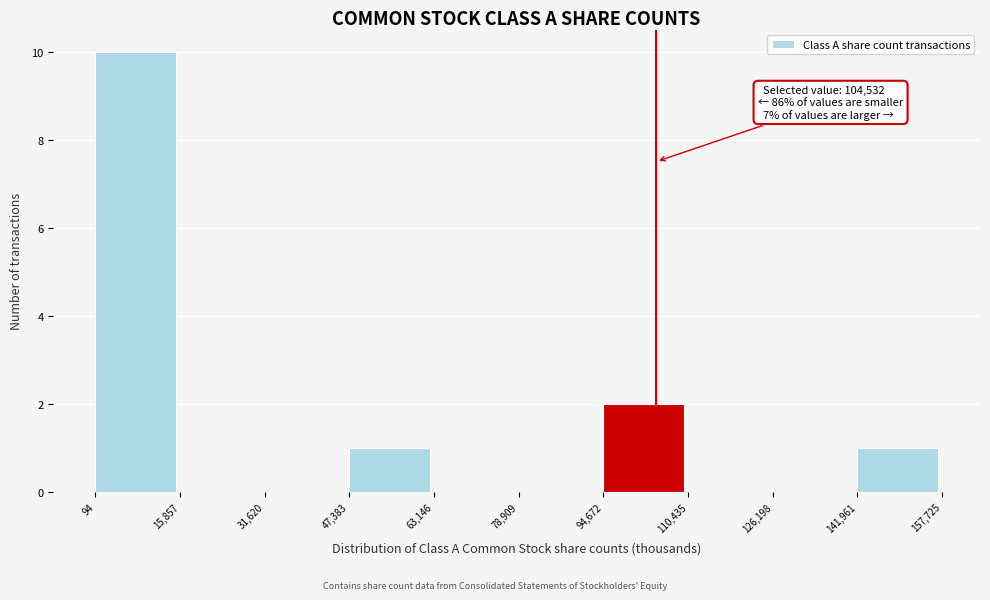

Which range on the x-axis has the tallest bar?

94 to 15,857